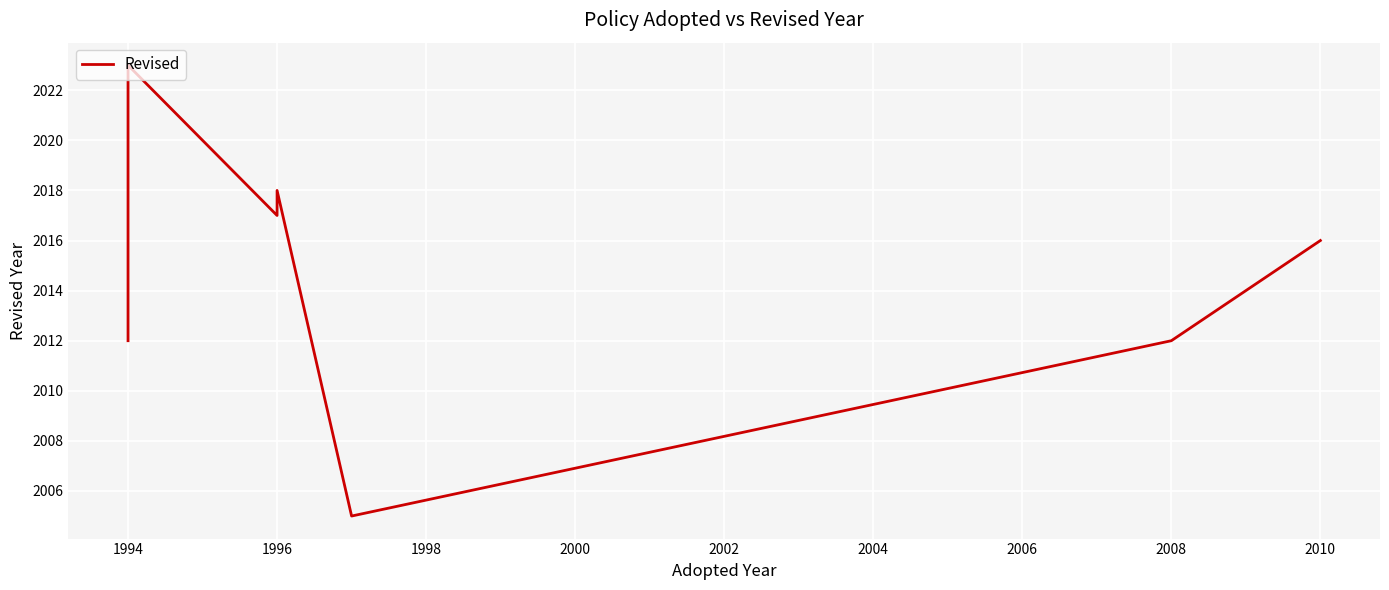

What is the difference between the maximum and second lowest values?

11